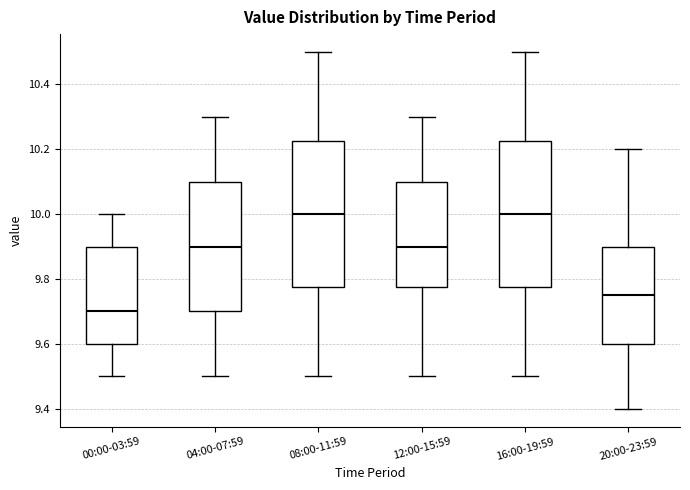

Reading left to right, read every box against the y-axis: the position of its median line, the range the box covers, and the ends of its whiskers. The values are not printed on the chart, so give them approximately, as read against the axis.

00:00-03:59: median 9.70, box 9.60 to 9.90, whiskers 9.50 to 10.00
04:00-07:59: median 9.90, box 9.70 to 10.10, whiskers 9.50 to 10.30
08:00-11:59: median 10.00, box 9.78 to 10.22, whiskers 9.50 to 10.50
12:00-15:59: median 9.90, box 9.78 to 10.10, whiskers 9.50 to 10.30
16:00-19:59: median 10.00, box 9.78 to 10.22, whiskers 9.50 to 10.50
20:00-23:59: median 9.76, box 9.60 to 9.90, whiskers 9.40 to 10.20